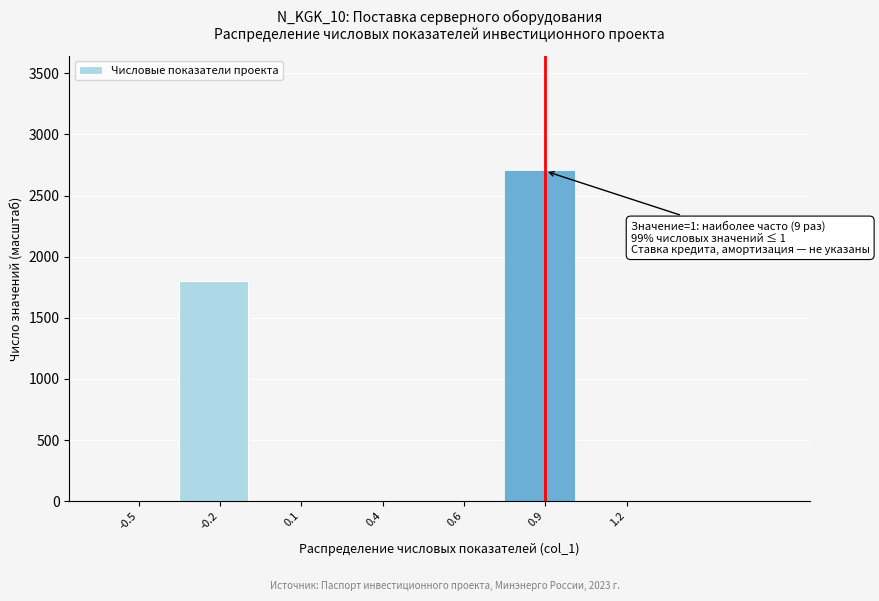

Reading left to right, what are all the values shown in this chart?

-0.5=0	-0.2=1800	0.1=0	0.4=0	0.6=0	0.9=2700	1.2=0